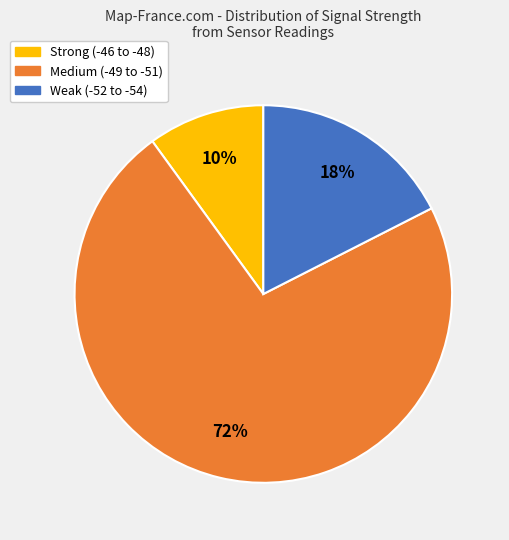

To the nearest percent, what is the difference between the largest and smallest slice percentages?

63%